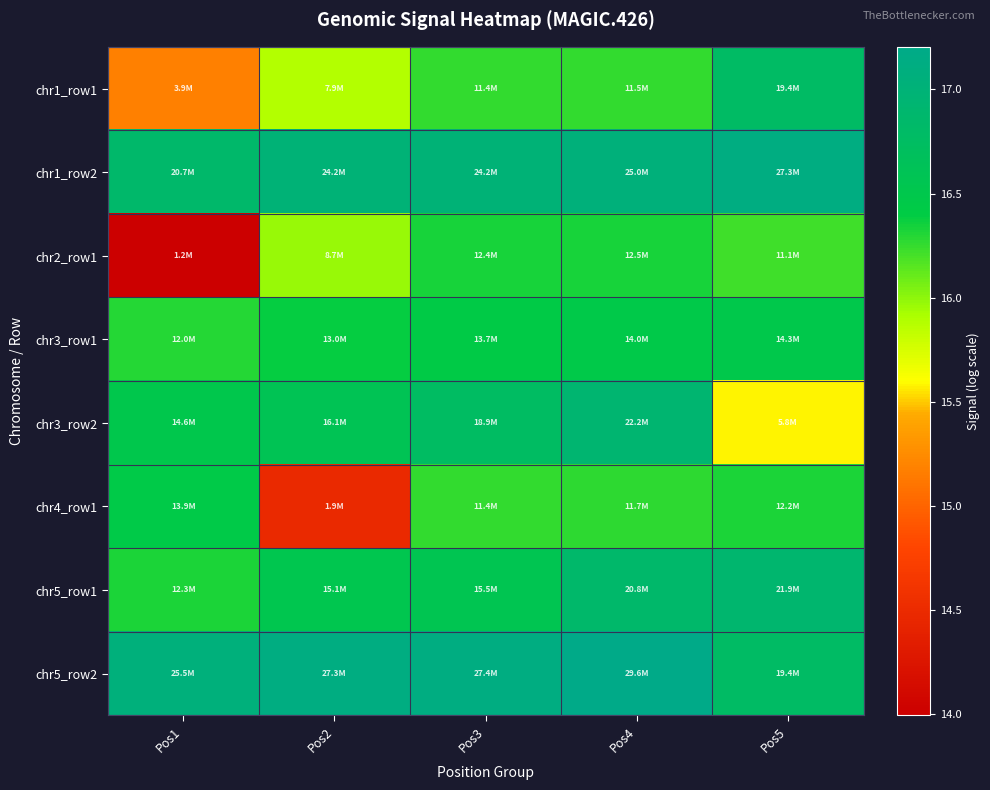

What is the total value across all series at Pos5?

132.2